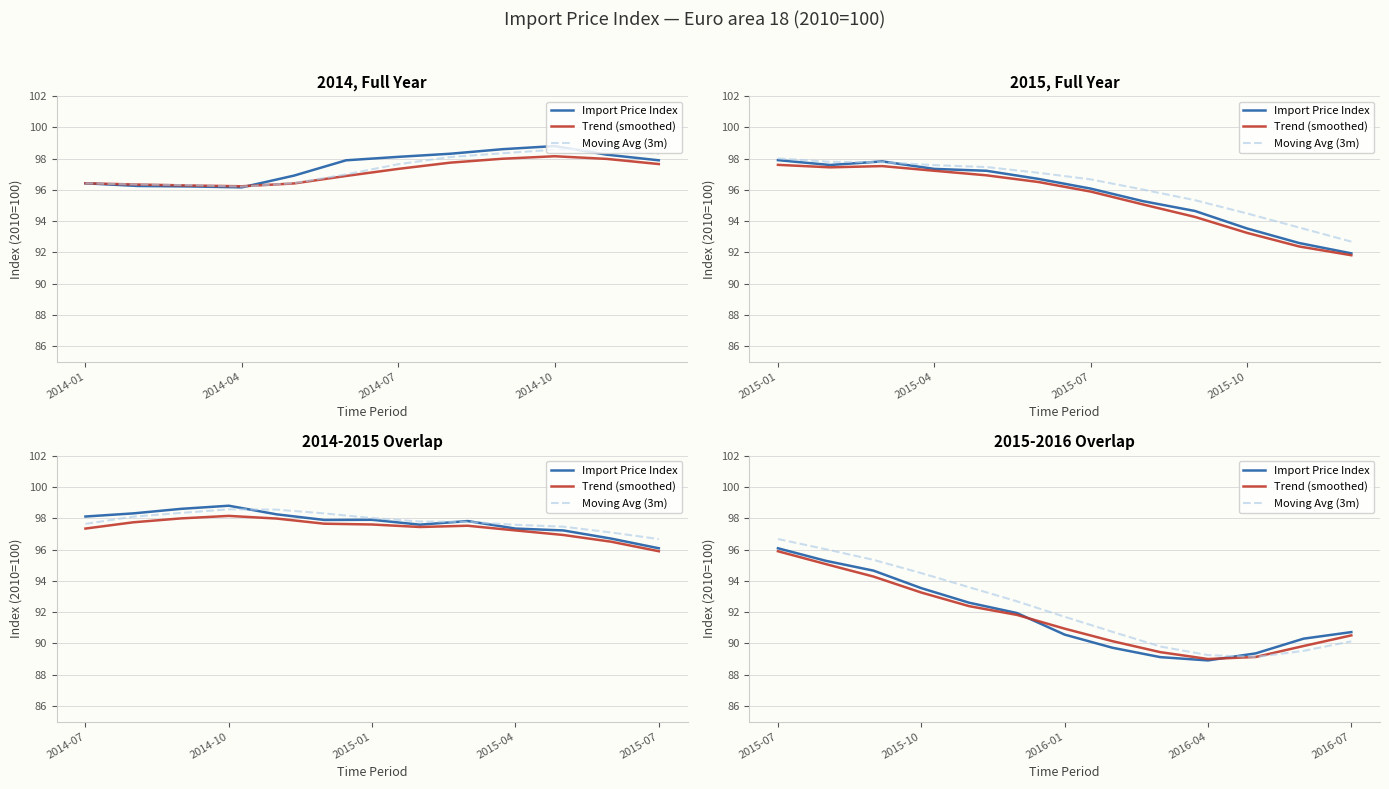

True or false: Import Price Index and Trend (smoothed) cross at least once.

True